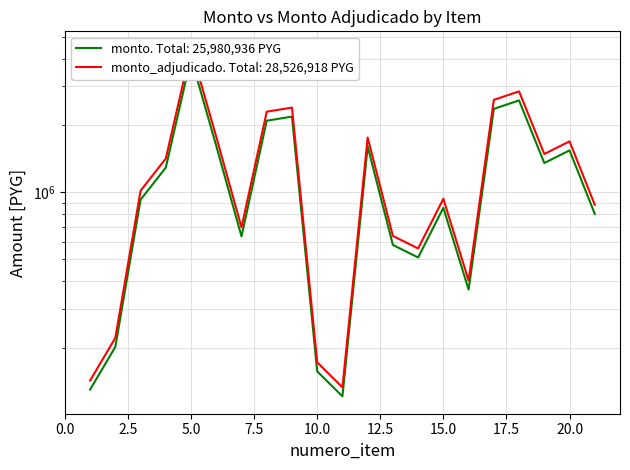

True or false: monto and monto_adjudicado cross at least once.

False